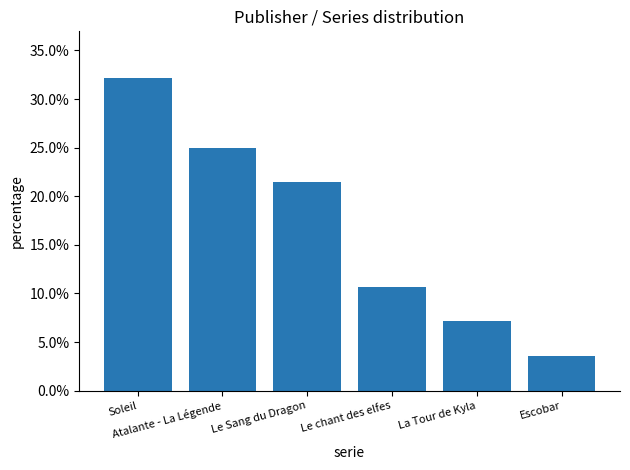

Reading left to right, what are all the values shown in this chart?

0.3	0.2	0.2	0.1	0.1	0.0